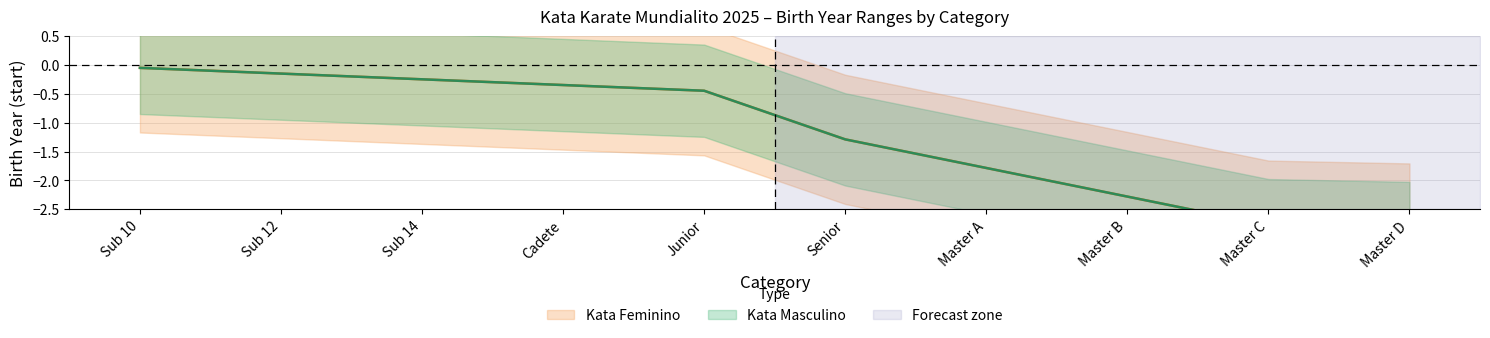

What is the total value across all series at Sub 12?

-0.3